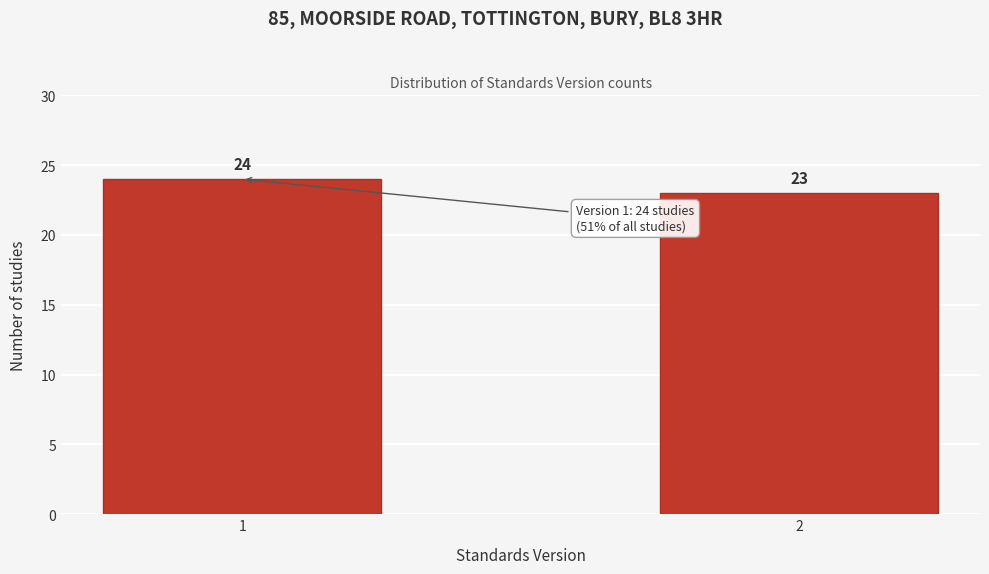

Reading left to right, list all the values displayed in this chart.

24	23